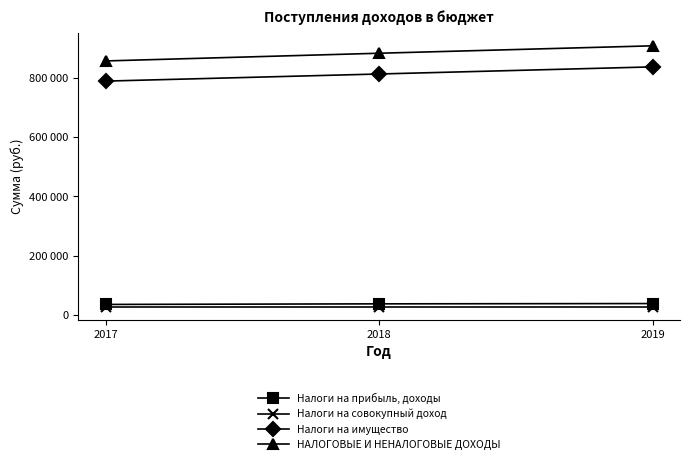

What is the difference between the maximum and minimum values in the Налоги на прибыль, доходы series?

3000